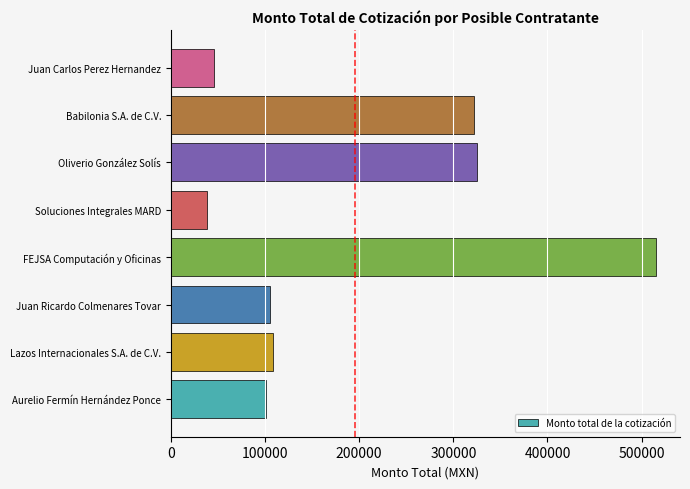

Reading bottom to top, list all the values displayed in this chart.

101337.6	108627.0	105833.8	514984.2	38408.7	325239.3	321480.6	45698.2